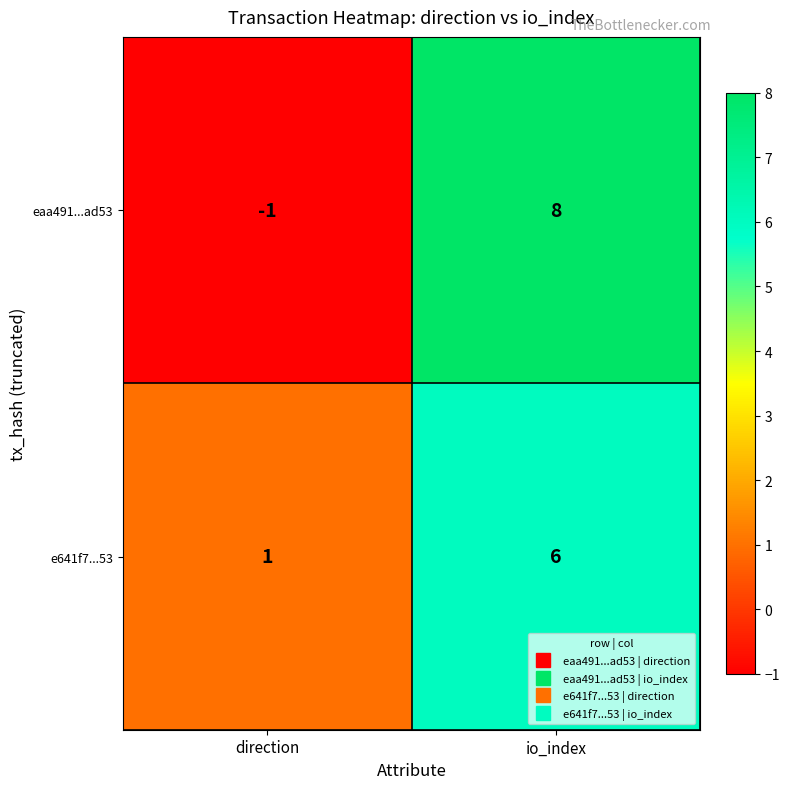

What is the difference between the eaa491...ad53 values at io_index and direction?

9